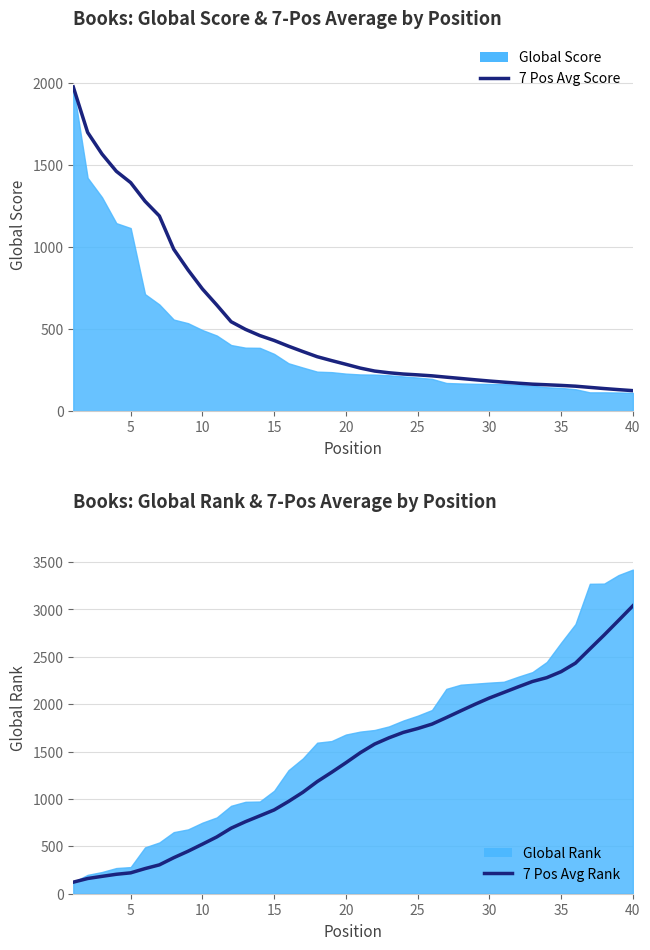

Which series ends up on top after the final intersection of 7 Pos Avg Rank and 7 Pos Avg Score?

7 Pos Avg Rank